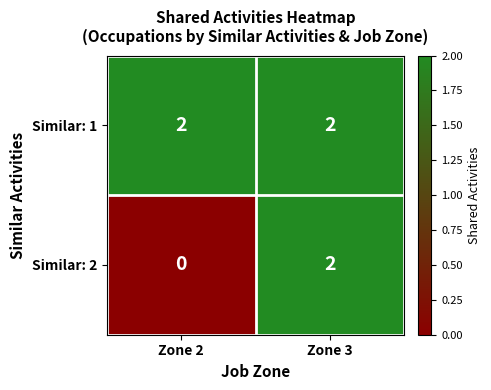

What is the sum of the Similar: 1 values at Zone 2 and Zone 3?

4